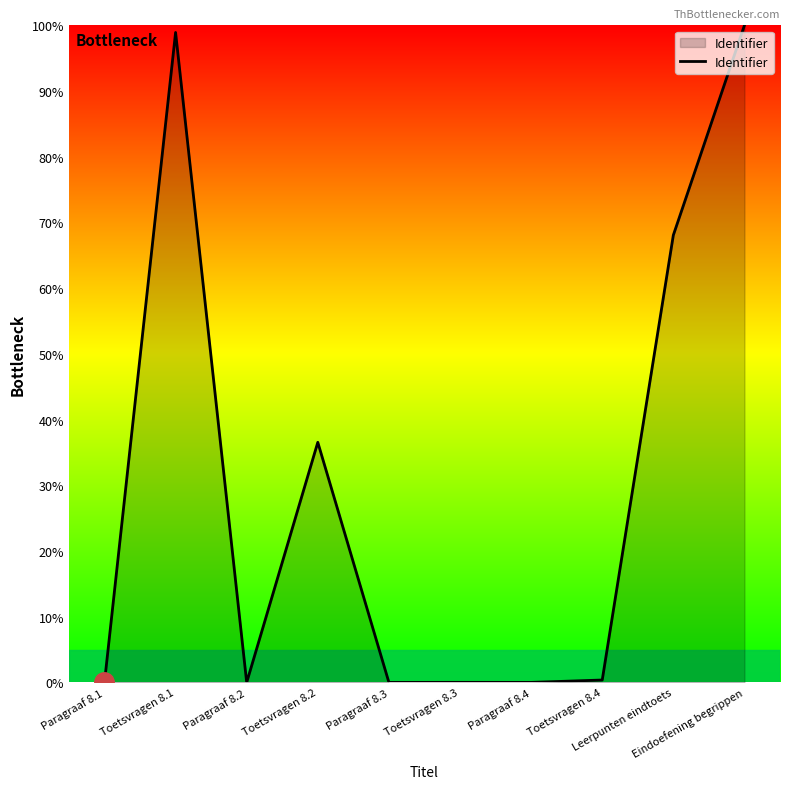

Between Paragraaf 8.2 and Eindoefening begrippen, which is larger?

Eindoefening begrippen